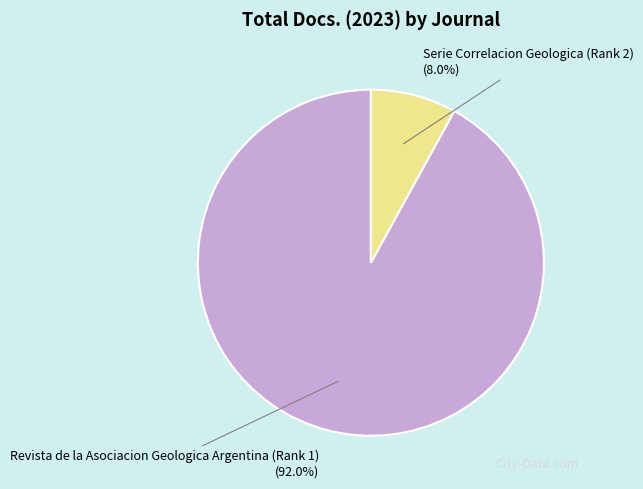

What is the smallest slice in the pie chart?

Serie Correlacion Geologica (Rank 2)